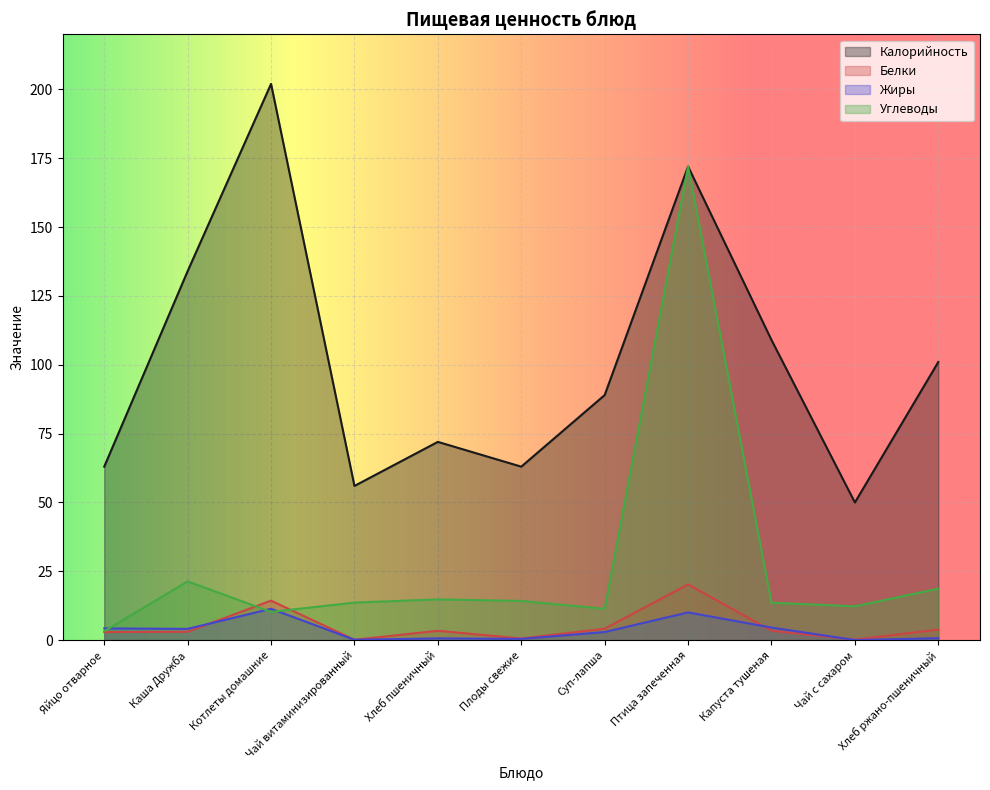

Reading left to right, extract all data points from this chart.

Калорийность: 63.0	134.0	202.0	56.0	72.0	63.0	89.0	172.0	109.0	50.0	101.0
Белки: 2.9	3.0	14.4	0.1	3.4	0.6	4.2	20.2	3.4	0.2	3.9
Жиры: 4.3	4.1	11.4	0.1	0.6	0.5	3.0	10.1	4.6	0.0	0.7
Углеводы: 3.3	21.3	10.3	13.6	14.8	14.2	11.4	172.0	13.6	12.3	18.7